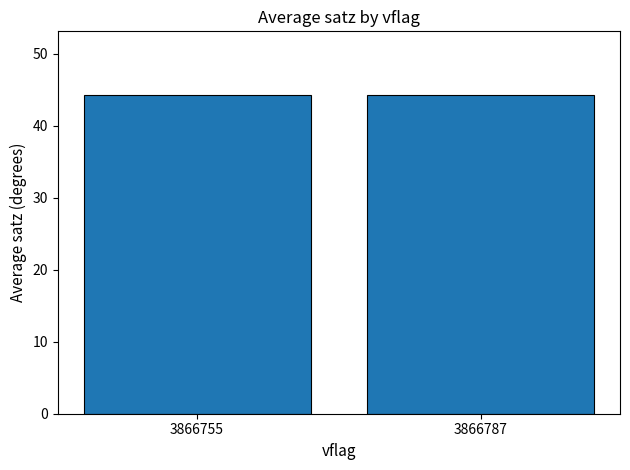

Are the bars horizontal?

No